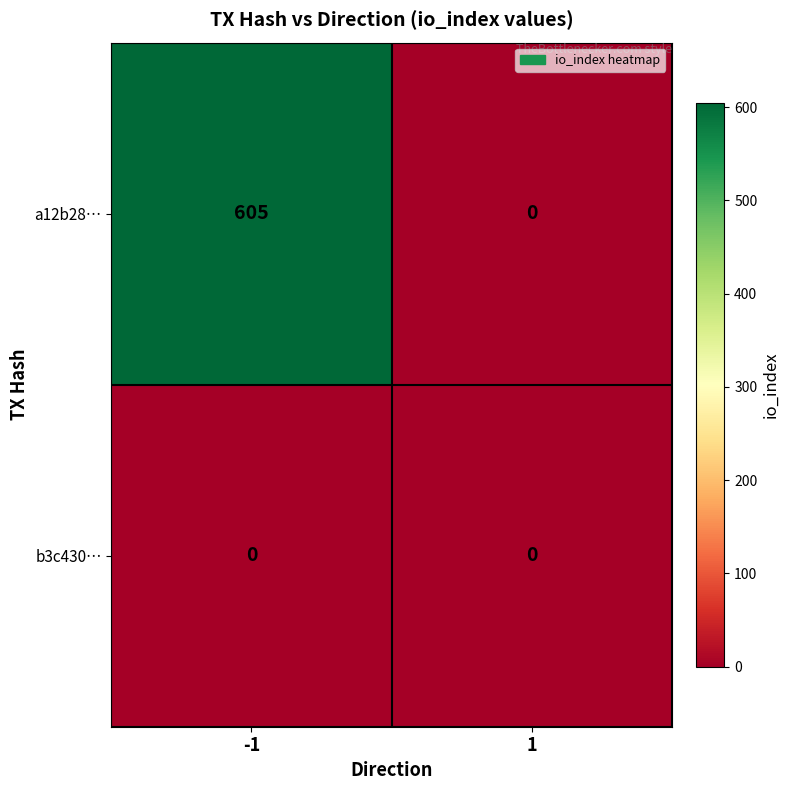

Rank the series by their maximum value, from highest to lowest.

a12b28…, b3c430…